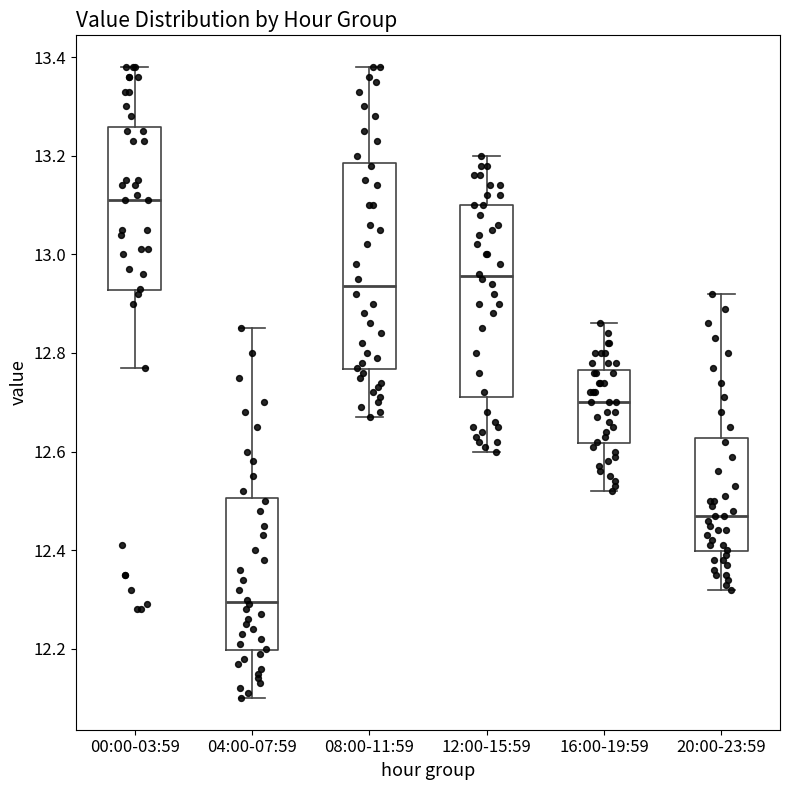

Reading left to right, transcribe this box plot: for each box, give where its median line is, the range the box spans, and where its two whiskers end, as read against the y-axis. The values are not printed on the chart, so give them approximately, as read against the axis.

00:00-03:59: median 13.12, box 12.92 to 13.26, whiskers 12.78 to 13.38
04:00-07:59: median 12.30, box 12.20 to 12.50, whiskers 12.10 to 12.86
08:00-11:59: median 12.94, box 12.76 to 13.18, whiskers 12.68 to 13.38
12:00-15:59: median 12.96, box 12.72 to 13.10, whiskers 12.60 to 13.20
16:00-19:59: median 12.70, box 12.62 to 12.76, whiskers 12.52 to 12.86
20:00-23:59: median 12.48, box 12.40 to 12.62, whiskers 12.32 to 12.92